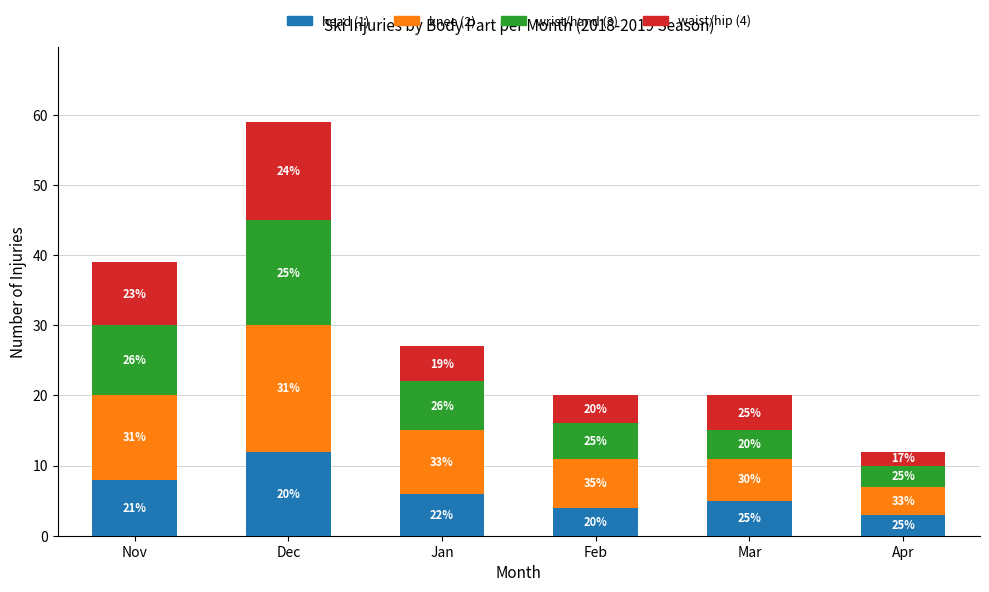

True or false: wrist/hand (3) has a value of 15 at Dec.

True